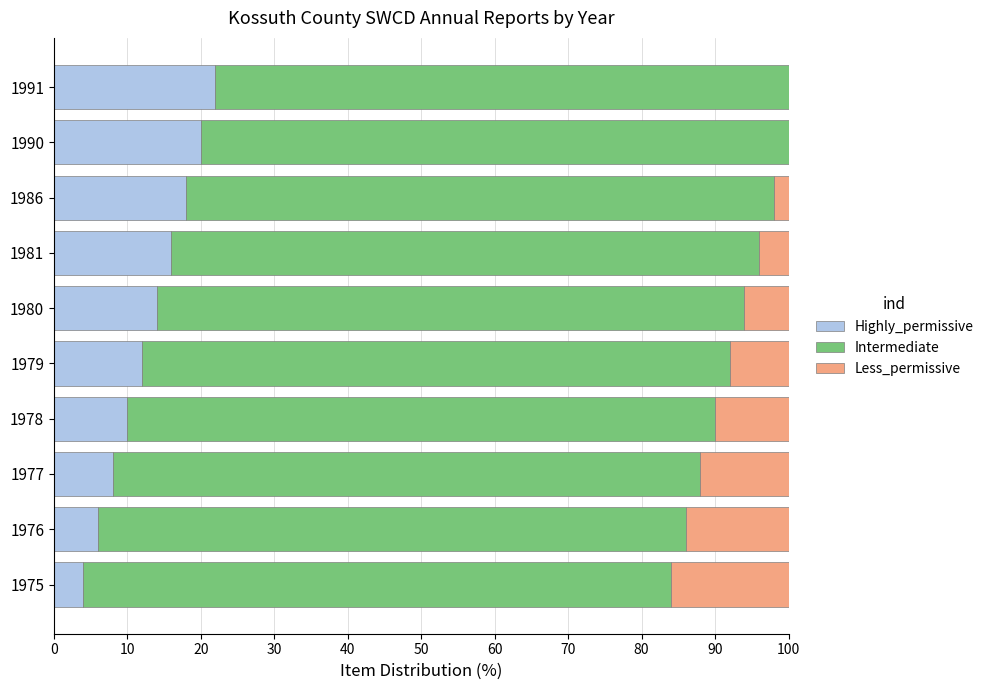

How many Less_permissive values are between 2 and 12?

6